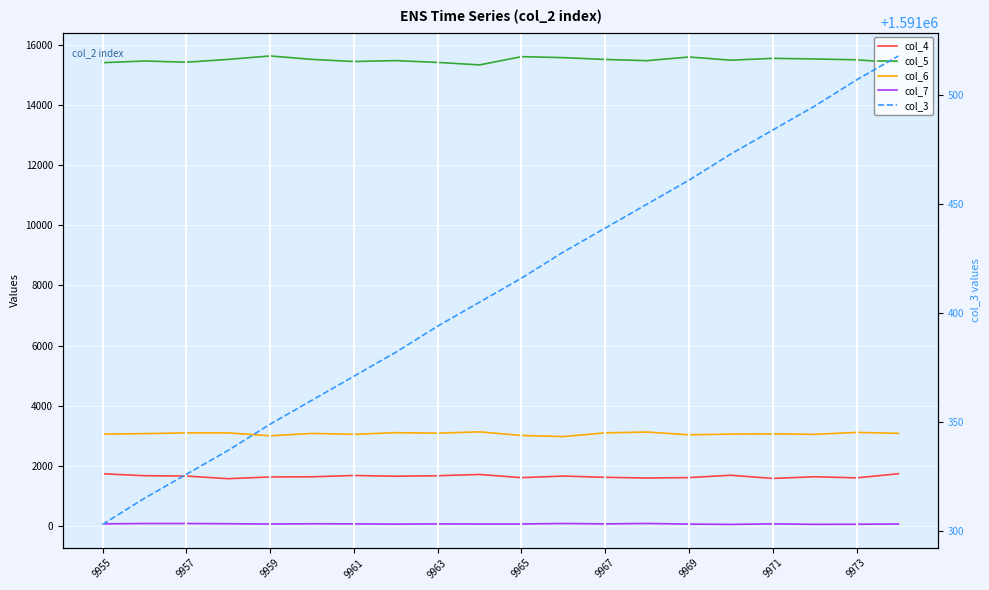

At which category is the sum across all series the highest?

19